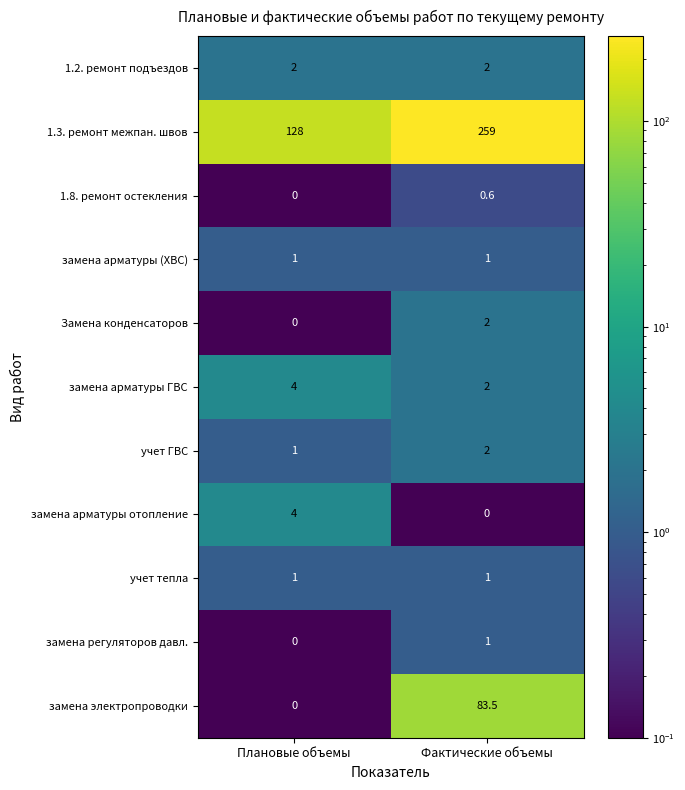

At how many categories does at least one series exceed 16?

2